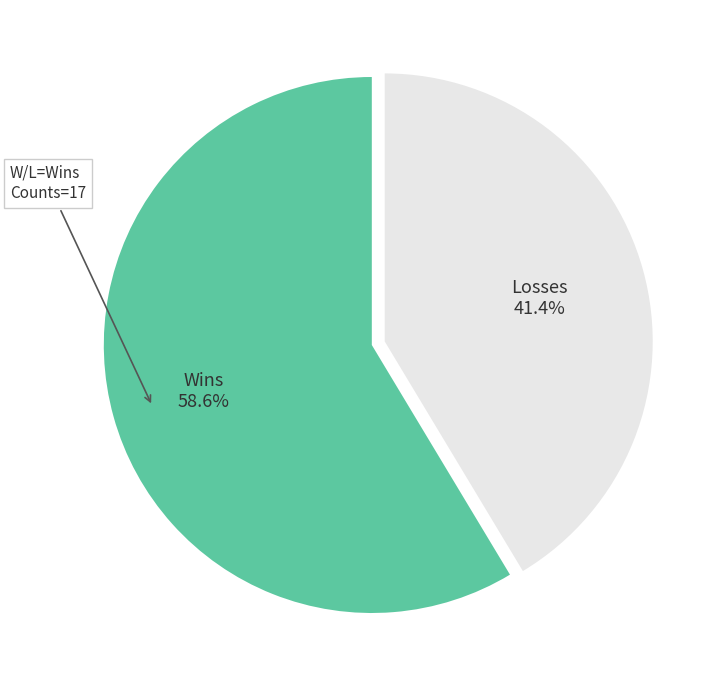

How many segments does this pie chart have?

2